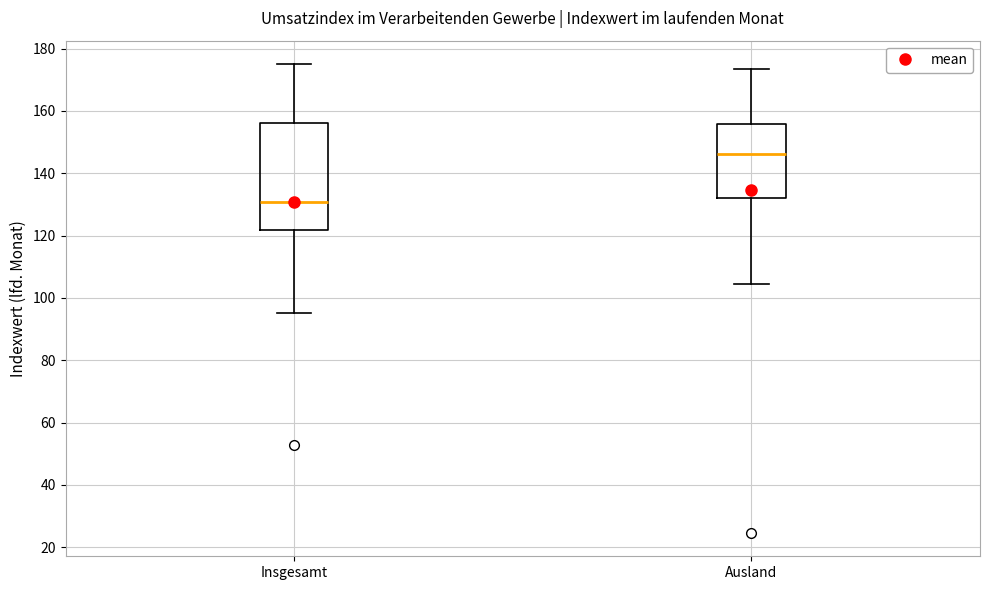

Comparing the boxes themselves (not the whiskers), which one is the tallest?

Insgesamt